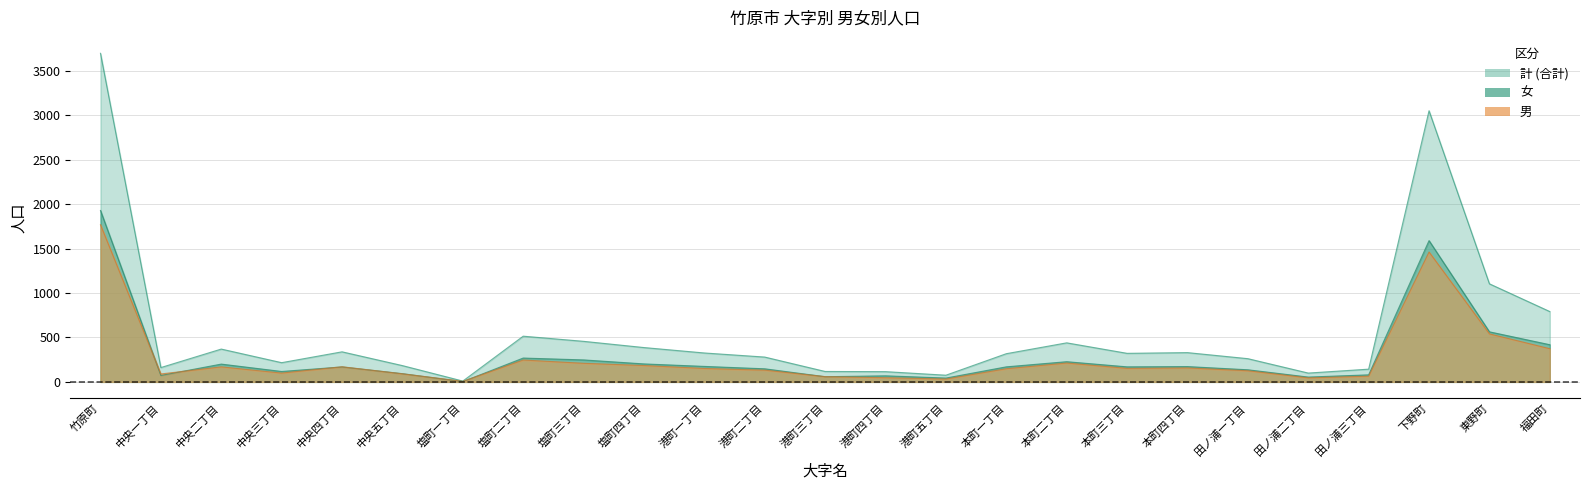

Reading left to right, what are all the values shown in this chart?

男: 竹原町=1768	中央一丁目=89	中央二丁目=169	中央三丁目=99	中央四丁目=170	中央五丁目=91	塩町一丁目=6	塩町二丁目=246	塩町三丁目=209	塩町四丁目=184	港町一丁目=151	港町二丁目=132	港町三丁目=59	港町四丁目=47	港町五丁目=32	本町一丁目=148	本町二丁目=212	本町三丁目=152	本町四丁目=157	田ノ浦一丁目=125	田ノ浦二丁目=45	田ノ浦三丁目=64	下野町=1461	東野町=540	福田町=373
女: 竹原町=1928	中央一丁目=72	中央二丁目=200	中央三丁目=117	中央四丁目=168	中央五丁目=92	塩町一丁目=3	塩町二丁目=268	塩町三丁目=247	塩町四丁目=202	港町一丁目=174	港町二丁目=147	港町三丁目=58	港町四丁目=68	港町五丁目=43	本町一丁目=169	本町二丁目=227	本町三丁目=169	本町四丁目=172	田ノ浦一丁目=136	田ノ浦二丁目=54	田ノ浦三丁目=79	下野町=1589	東野町=563	福田町=418
計: 竹原町=3696	中央一丁目=161	中央二丁目=369	中央三丁目=216	中央四丁目=338	中央五丁目=183	塩町一丁目=9	塩町二丁目=514	塩町三丁目=456	塩町四丁目=386	港町一丁目=325	港町二丁目=279	港町三丁目=117	港町四丁目=115	港町五丁目=75	本町一丁目=317	本町二丁目=439	本町三丁目=321	本町四丁目=329	田ノ浦一丁目=261	田ノ浦二丁目=99	田ノ浦三丁目=143	下野町=3050	東野町=1103	福田町=791